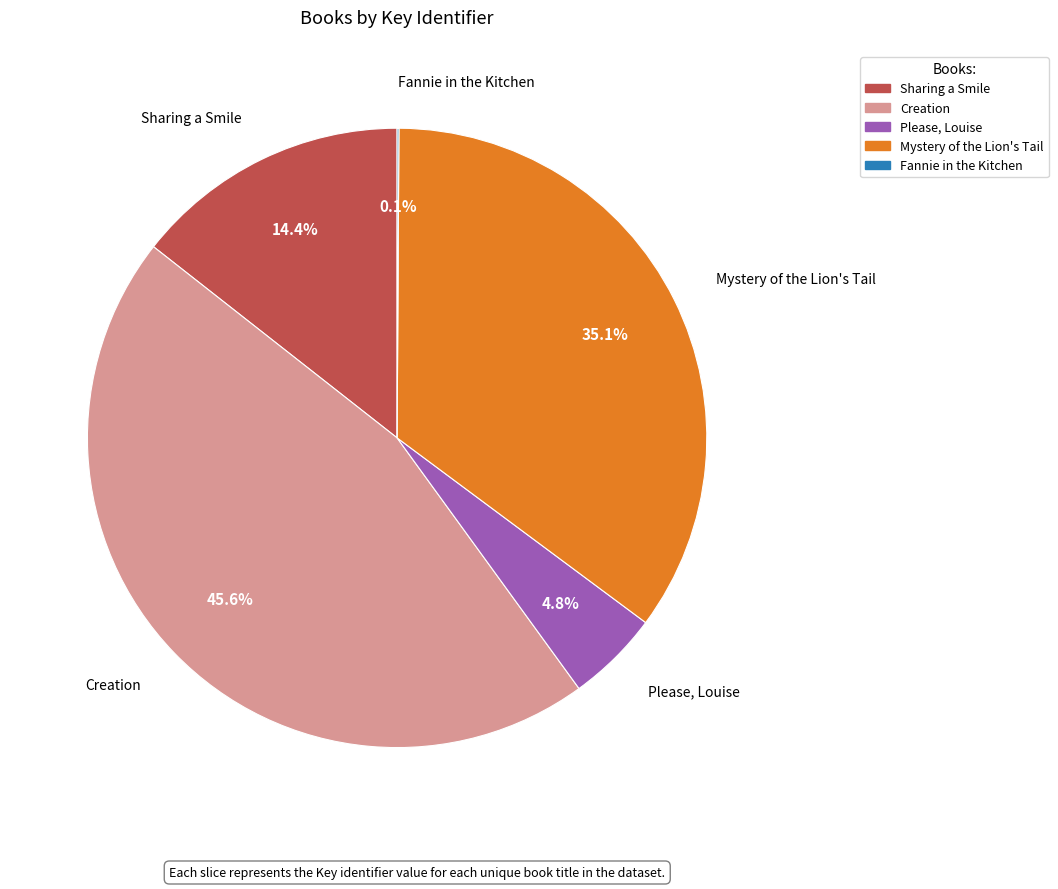

To the nearest percent, what percentage of the pie is Please, Louise?

5%